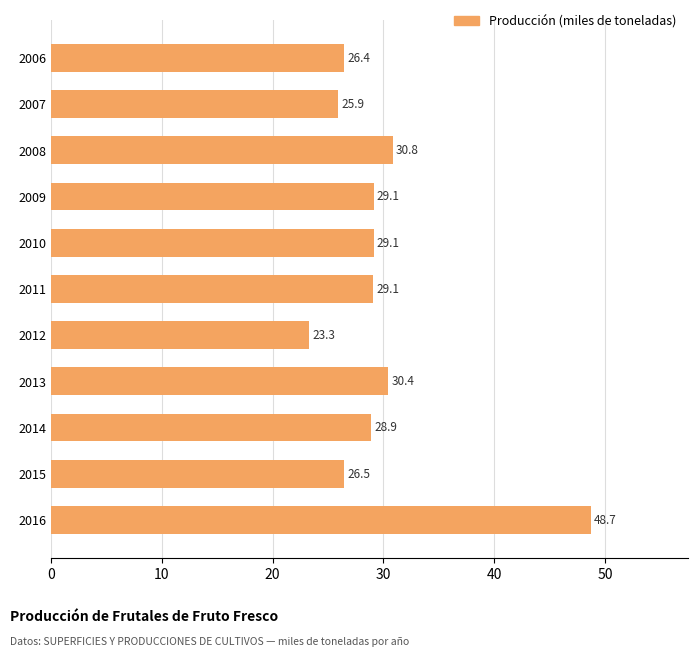

What is the greatest value displayed?

48.7